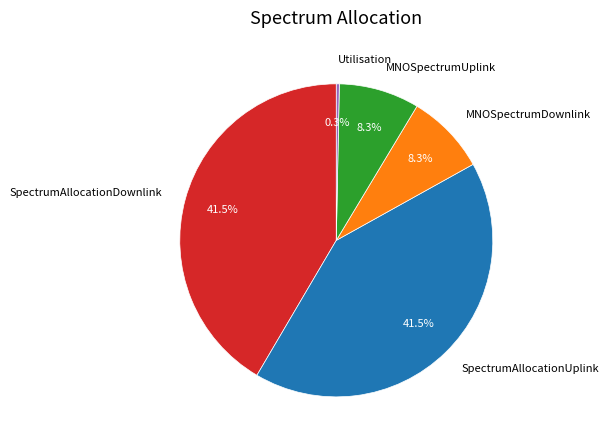

Does SpectrumAllocationDownlink account for over 50% of the chart?

No